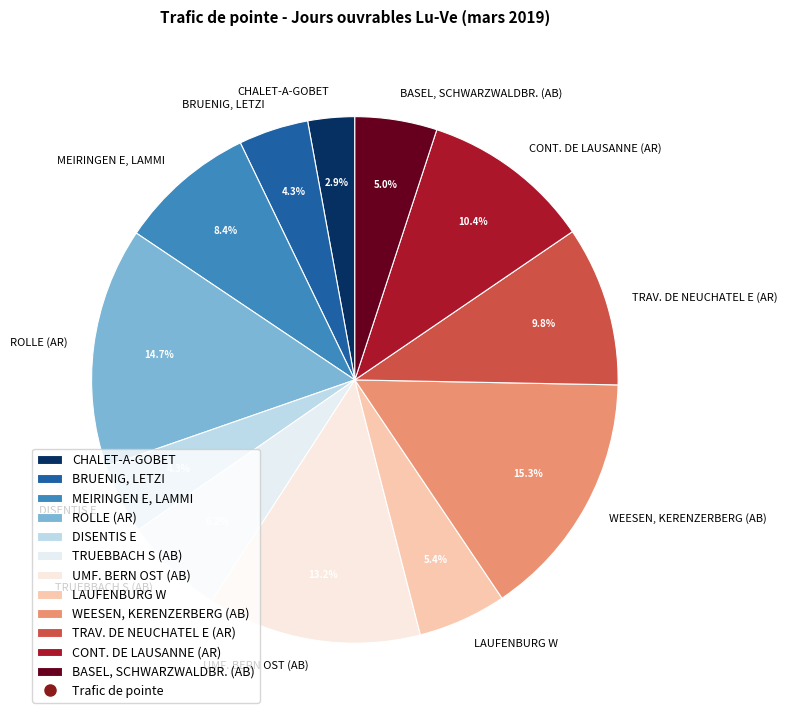

What is the total percentage of DISENTIS E and BRUENIG, LETZI?

8.6%